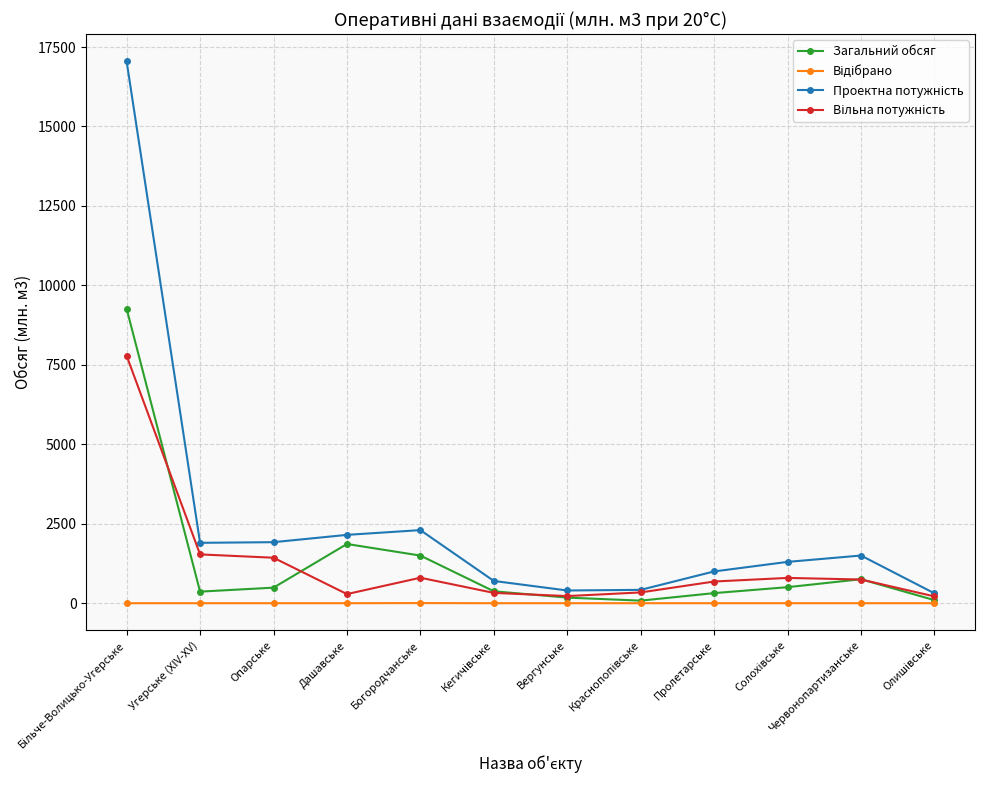

What is the greatest value displayed?

17050.0